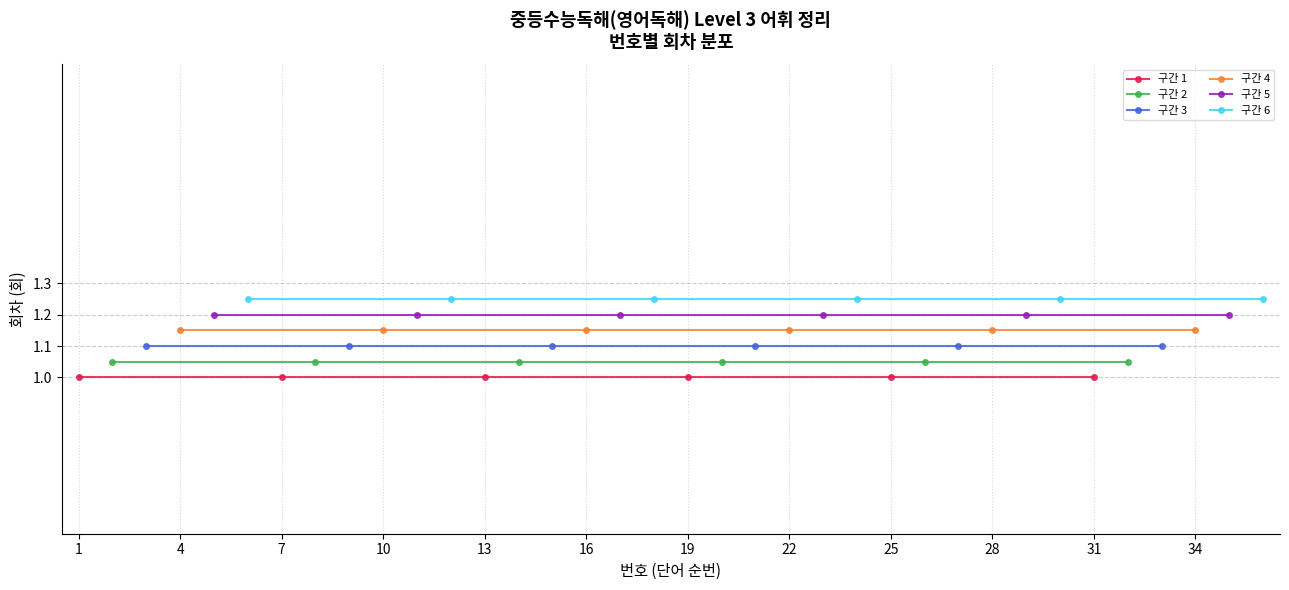

At which label is 구간 2 closest to 1?

1